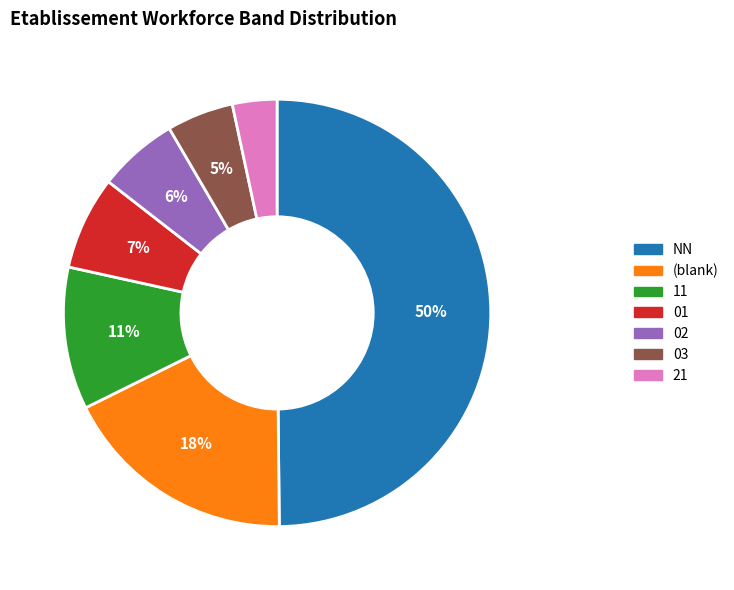

Is the sum of 01 and (blank) greater than half?

No